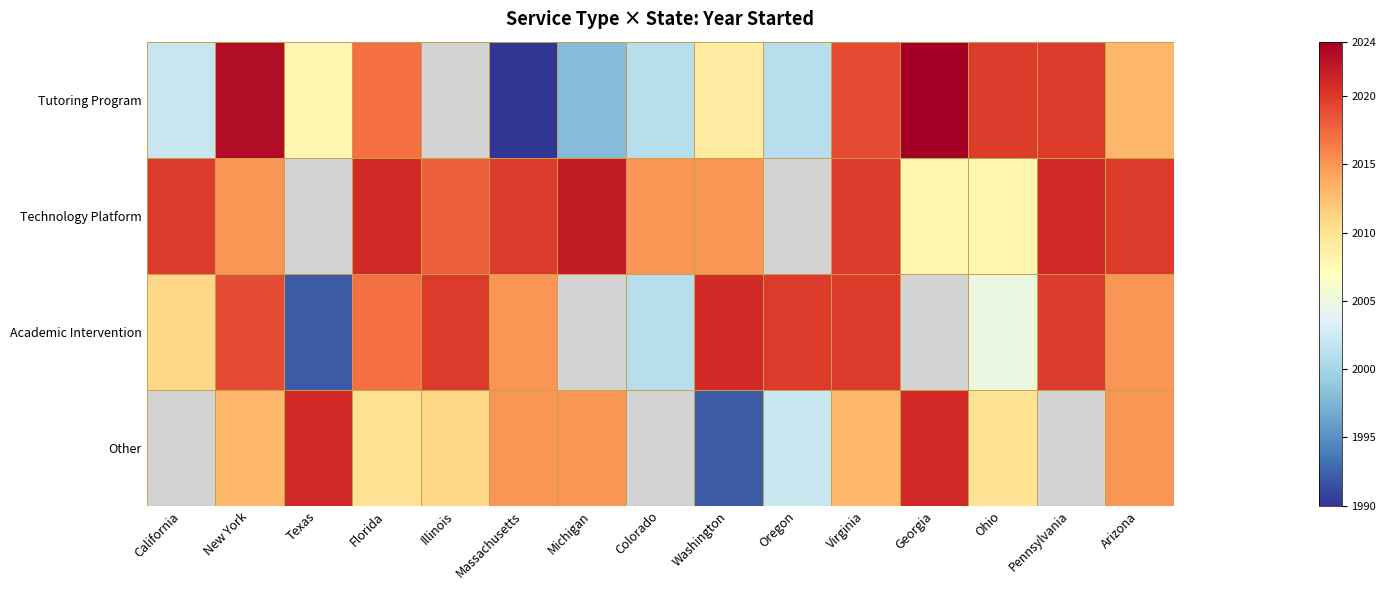

Rank the series by their maximum value, from highest to lowest.

Tutoring Program, Technology Platform, Academic Intervention, Other